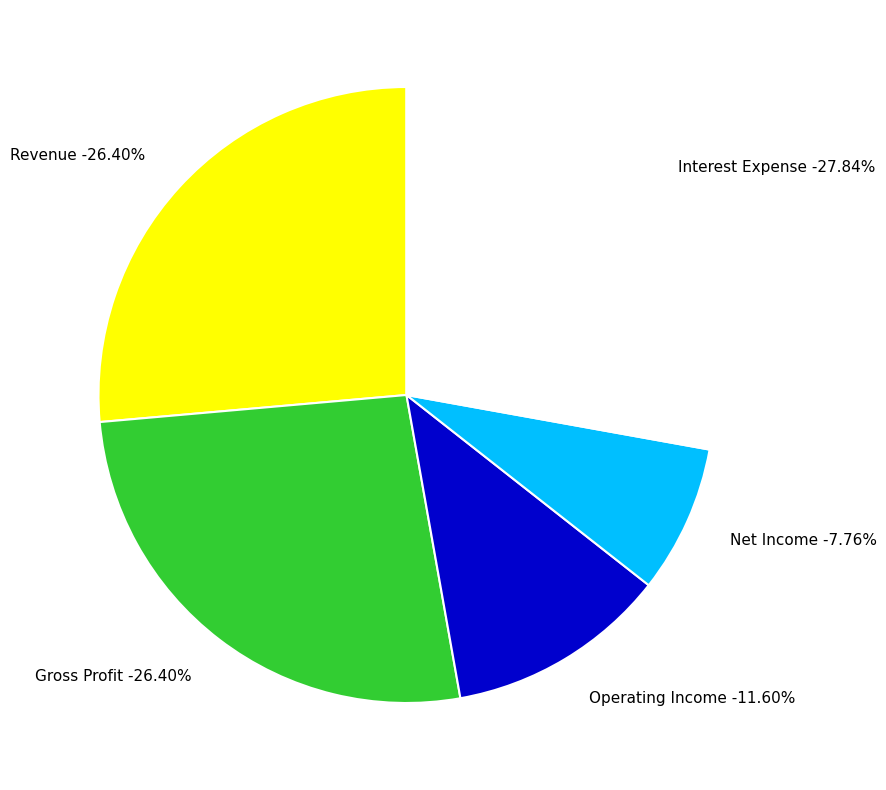

What percentage is the Revenue slice, to the nearest percent?

26%